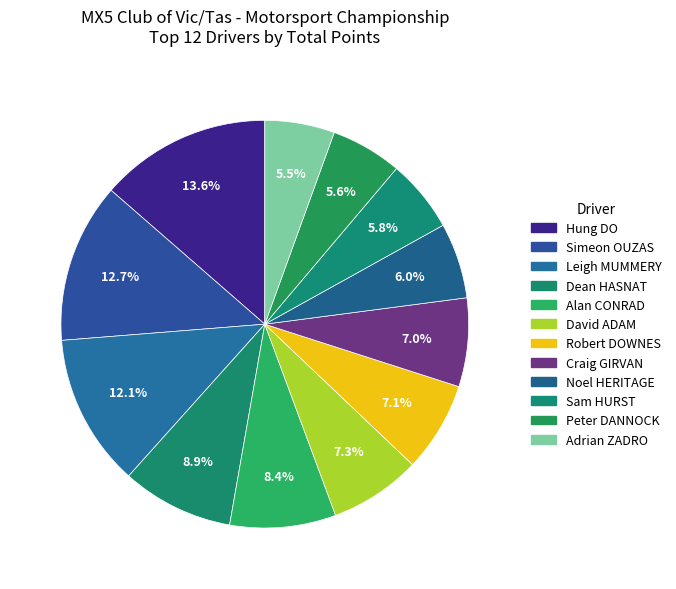

Count the number of slices in the pie.

12